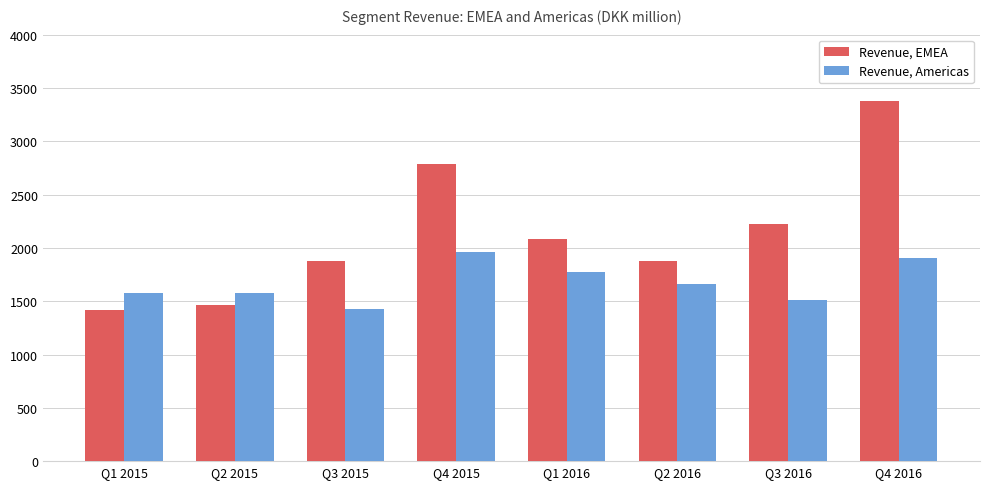

The value of Revenue, EMEA at Q1 2016 is 3408. True or false?

False